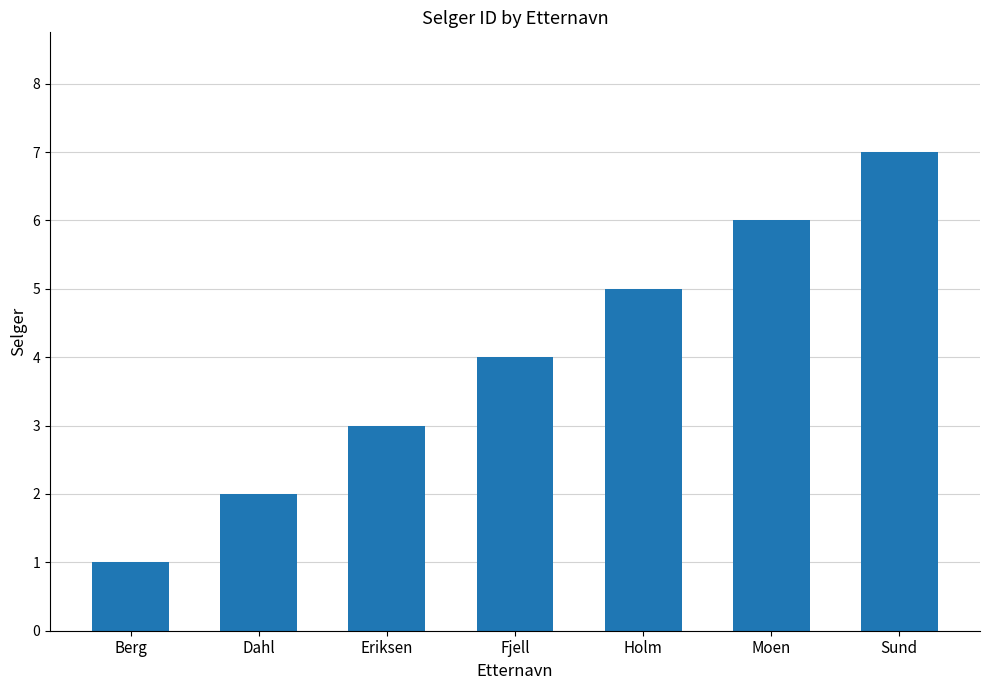

Are the bars horizontal?

No